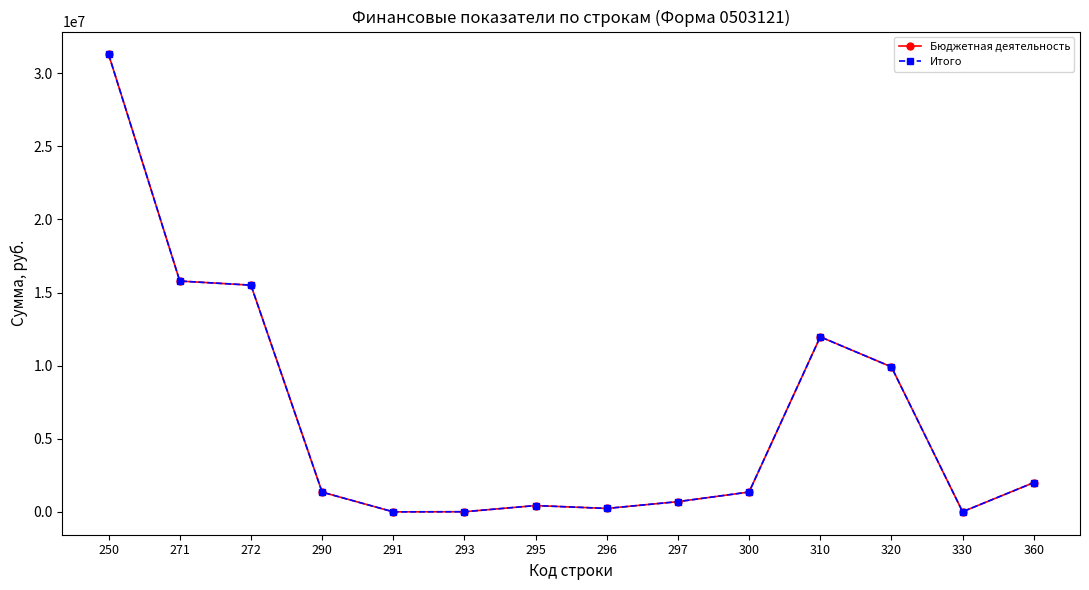

How many lines are shown in the chart?

2